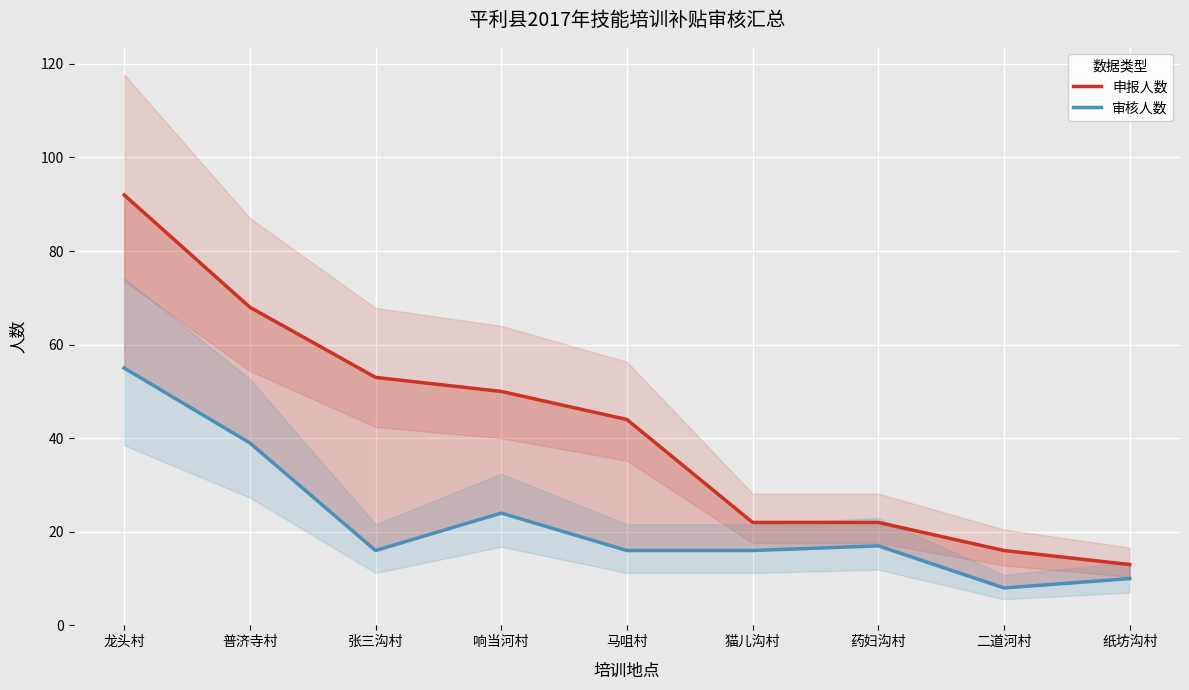

How many lines are shown in the chart?

2